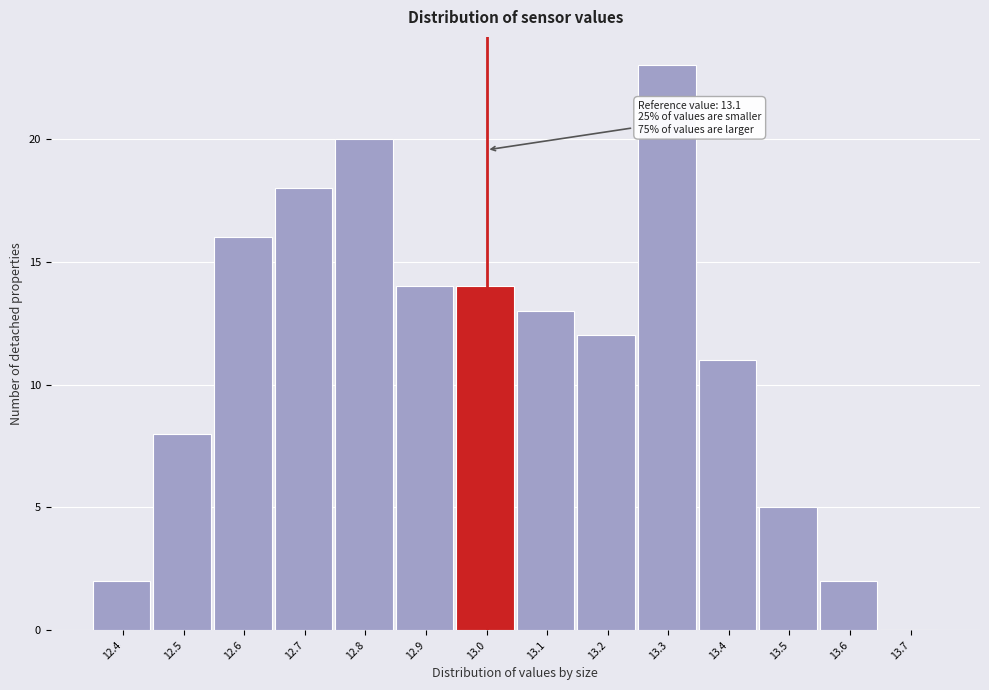

Reading left to right, transcribe all the data shown in this chart.

12.4=2	12.5=8	12.6=16	12.7=18	12.8=20	12.9=14	13.0=14	13.1=13	13.2=12	13.3=23	13.4=11	13.5=5	13.6=2	13.7=0